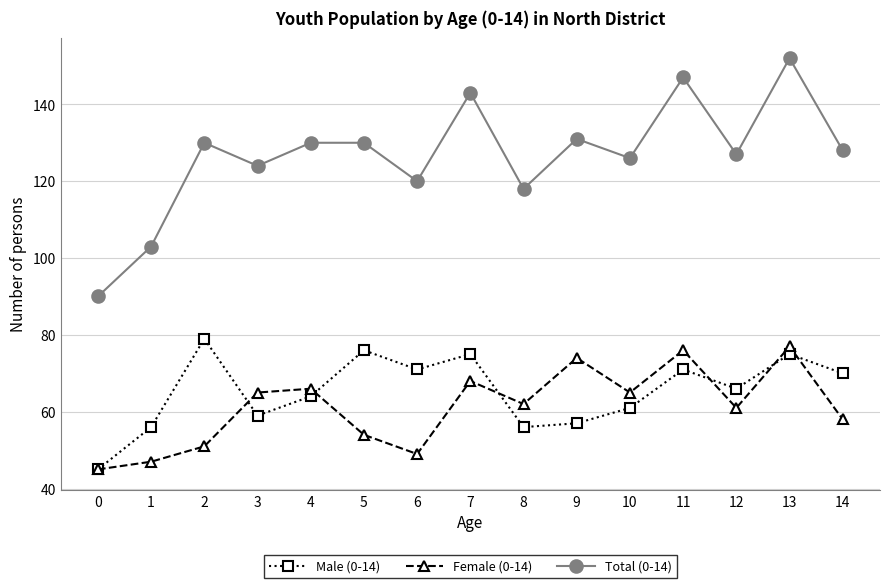

What is the greatest value displayed?

152